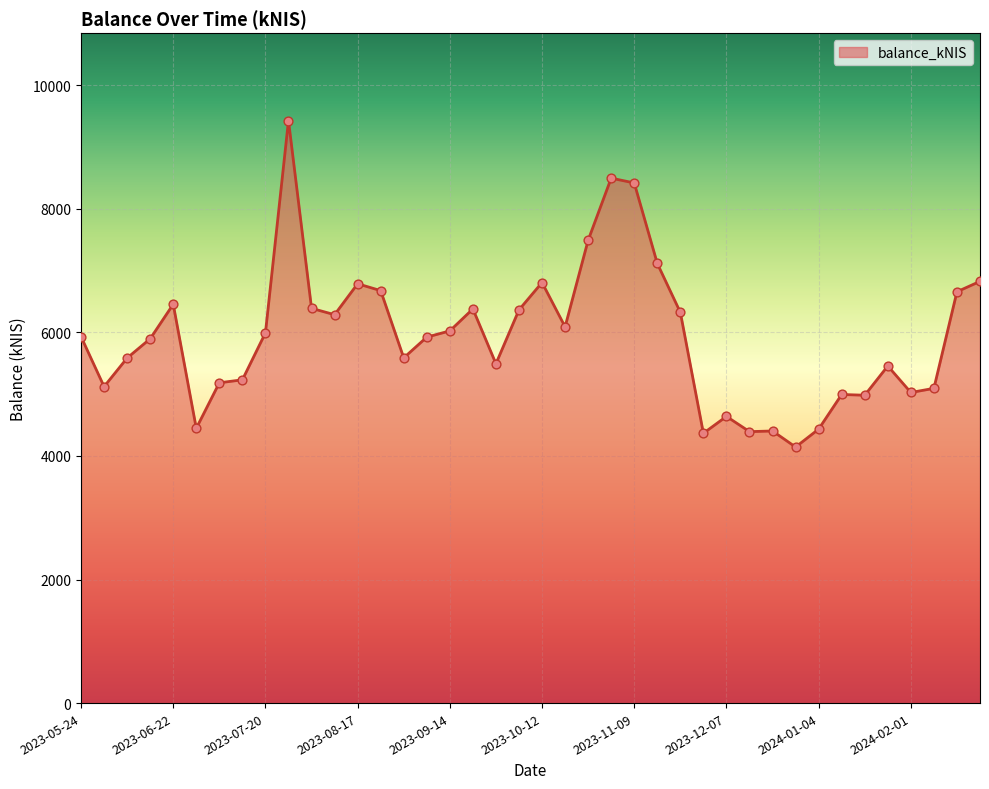

What is the smallest value displayed?

4144.6